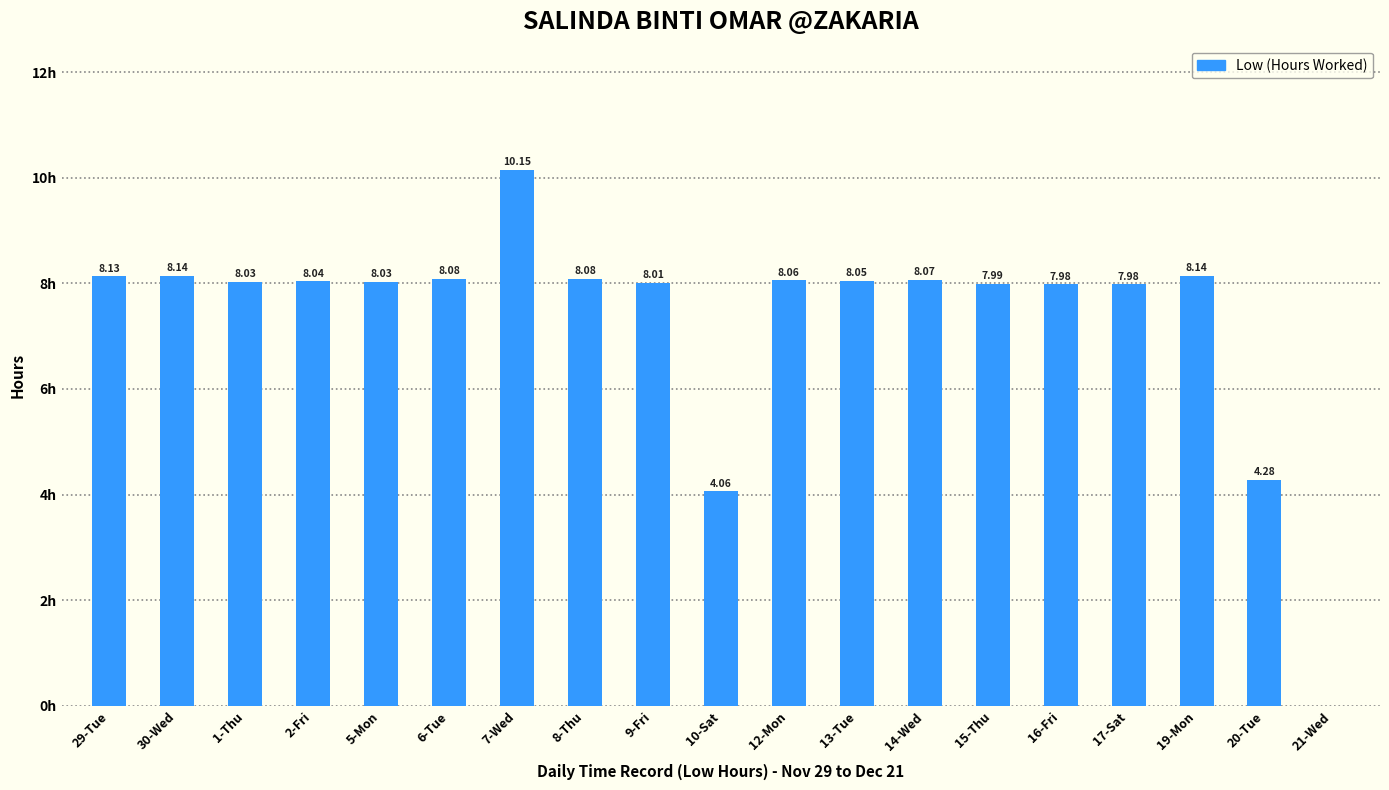

Between 17-Sat and 1-Thu, which is larger?

1-Thu